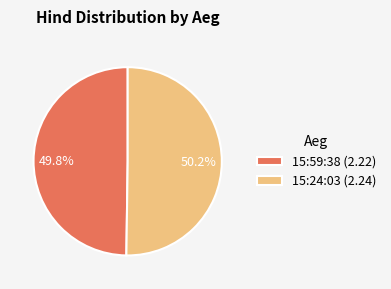

What is the ratio of the value at 15:59:38 (2.22) to the value at 15:24:03 (2.24)?

1.0